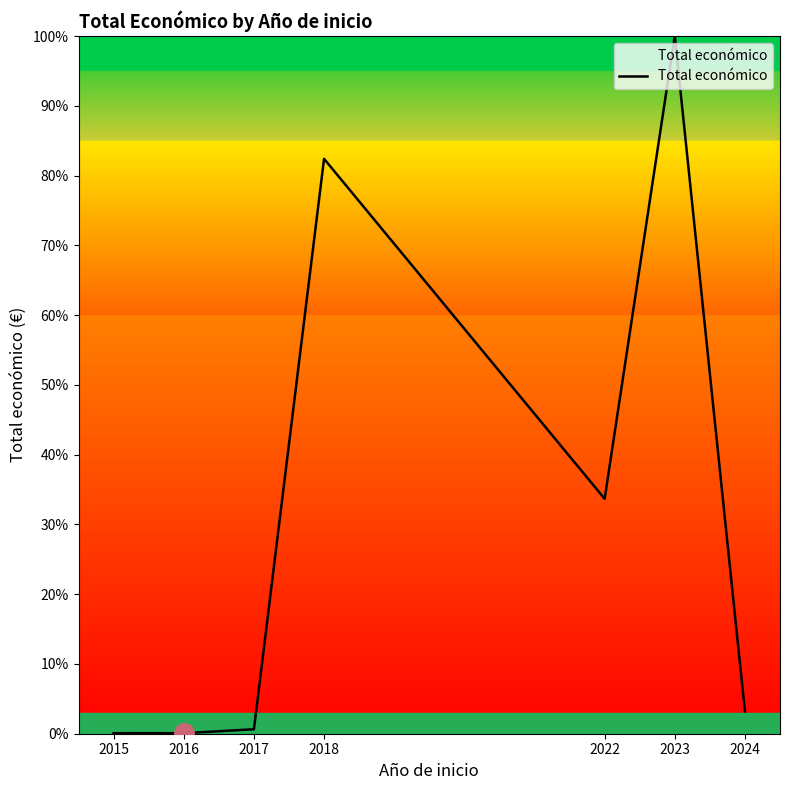

How many categories are shown in the chart?

7